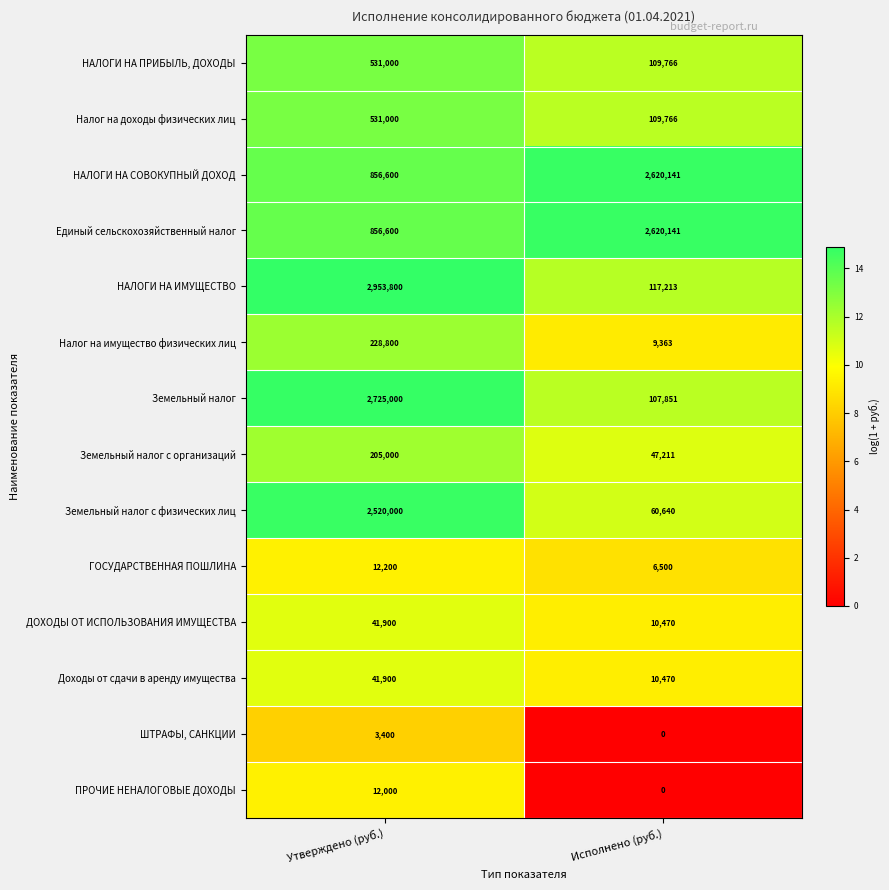

At which category does the chart reach its minimum across all series?

Исполнено (руб.)